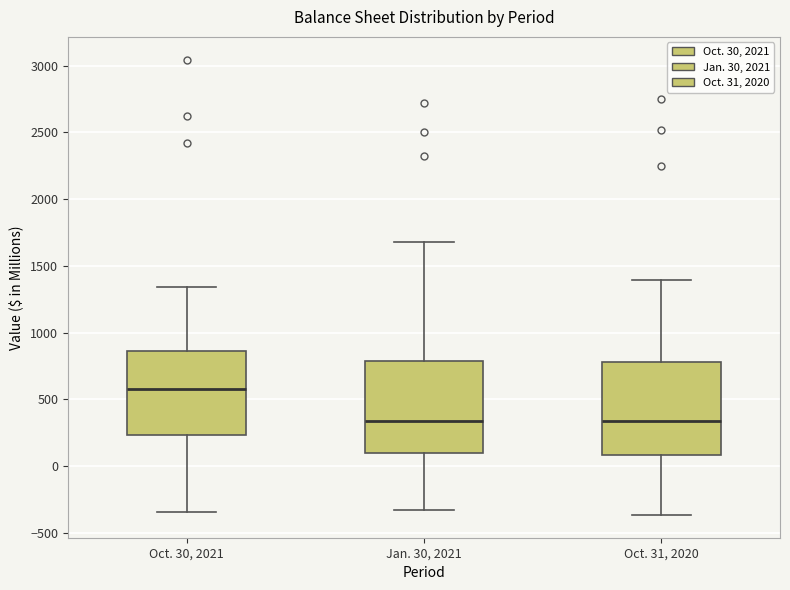

Which box has the highest median line?

Oct. 30, 2021